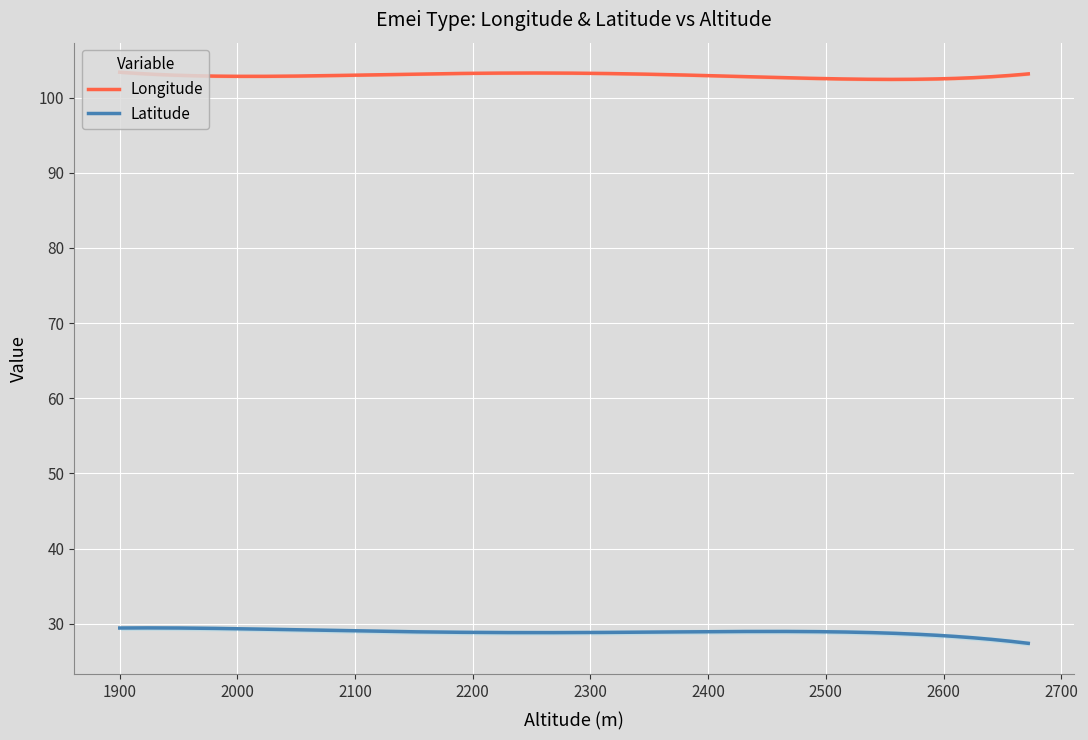

True or false: Longitude and Latitude cross at least once.

False